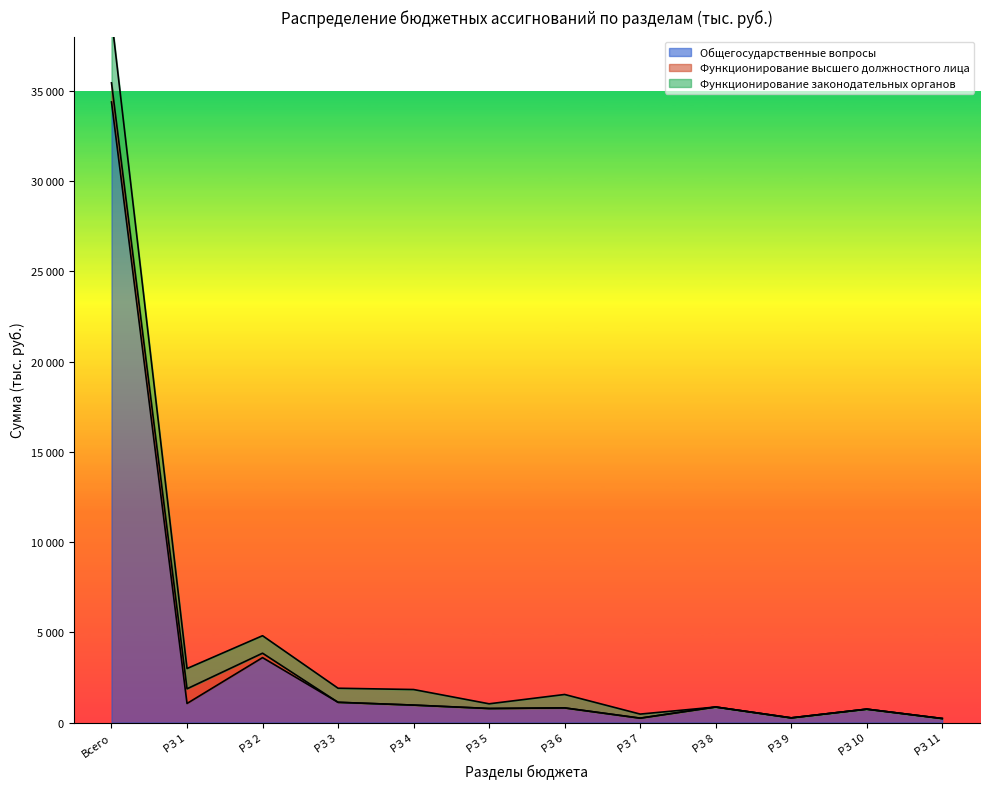

What is the difference between the Общегосударственные вопросы values at РЗ 9 and РЗ 4?

707.9